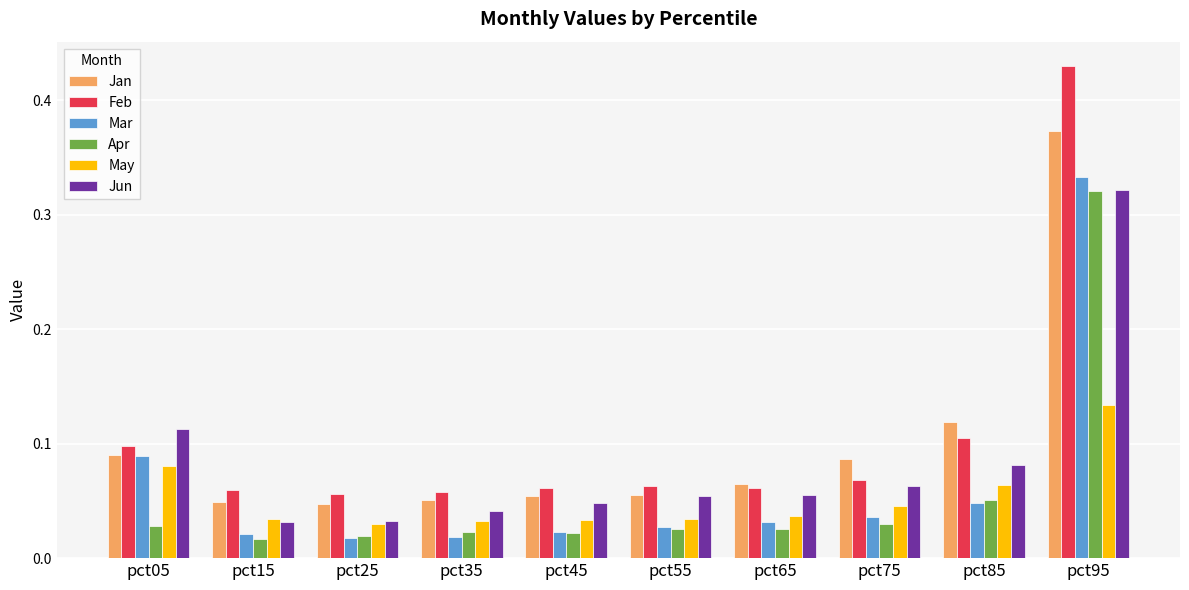

How many Jan values are between 0 and 1?

10